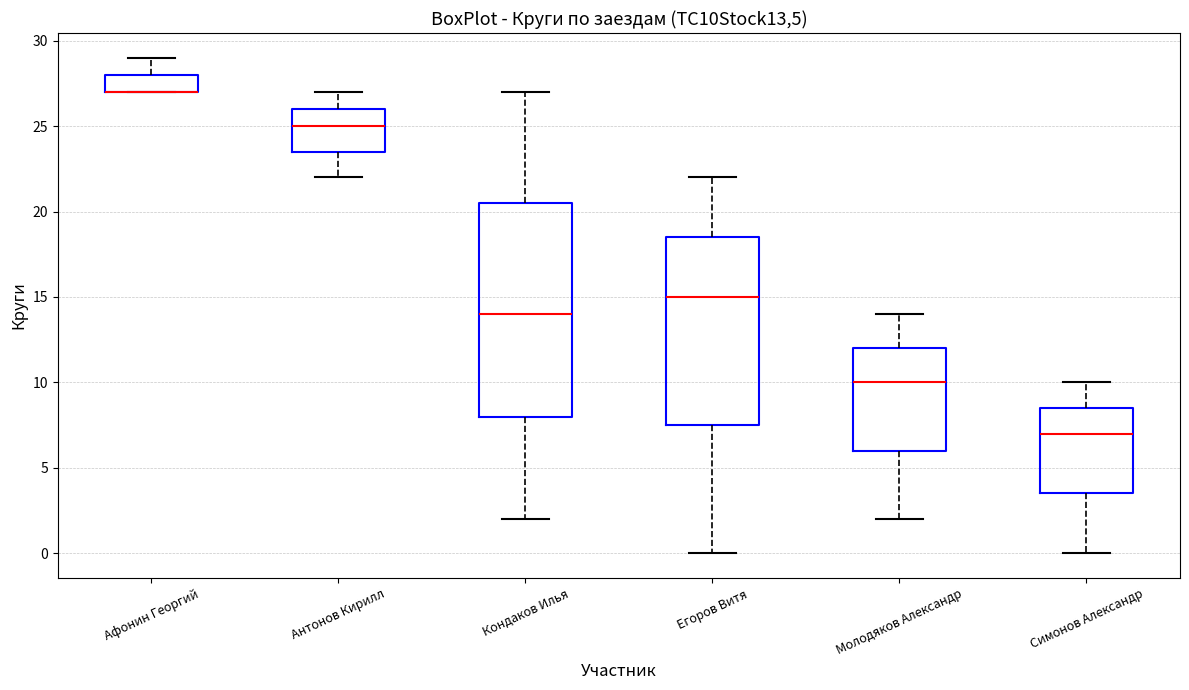

Which box is the tallest, from its lower edge to its upper edge?

Кондаков Илья